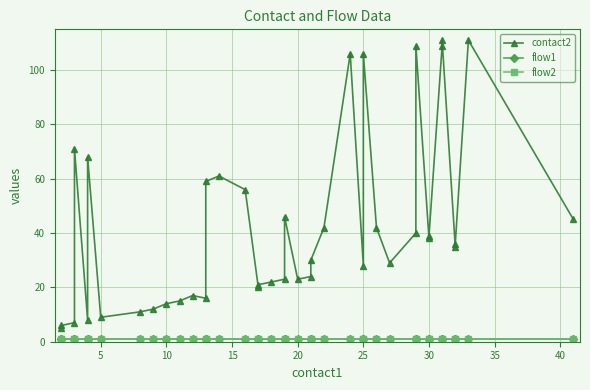

In contact2, how many points are lower than both neighbors (excluding endpoints)?

9